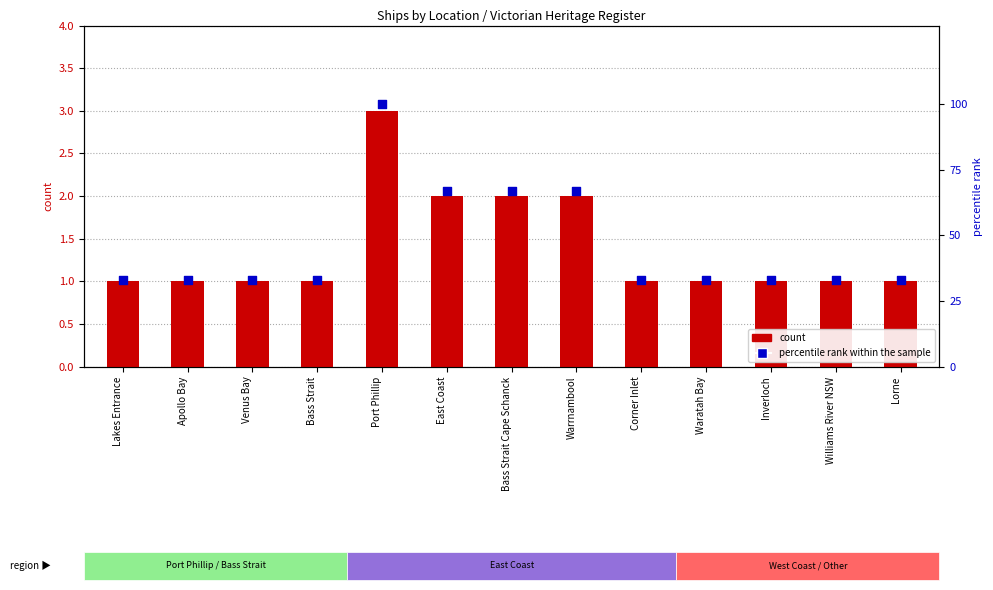

Is the value of percentile rank within the sample at Bass Strait greater than the value of count at Waratah Bay?

Yes